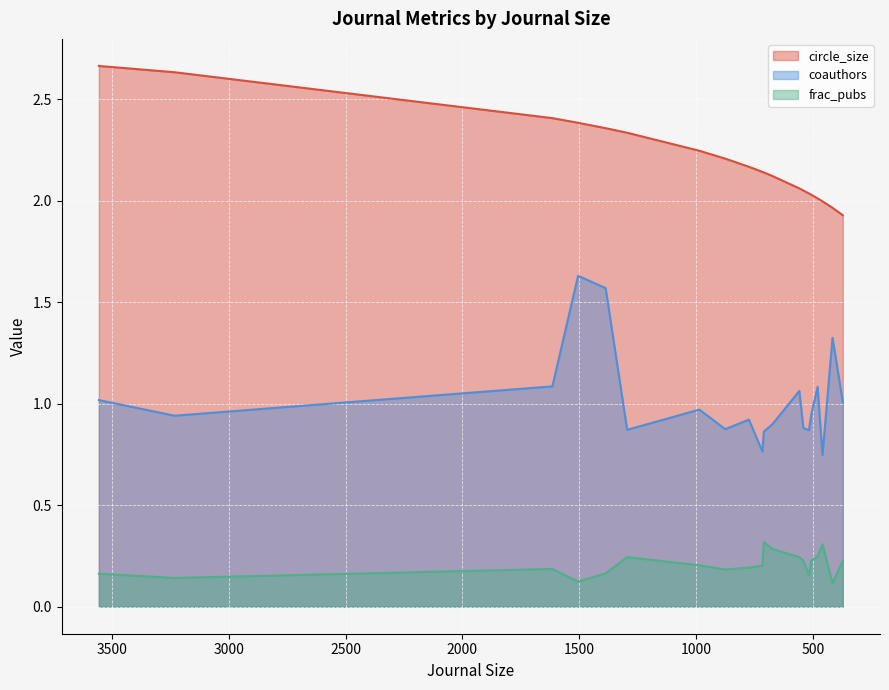

What is the value of the frac_pubs point at the 16th from the left?

0.2